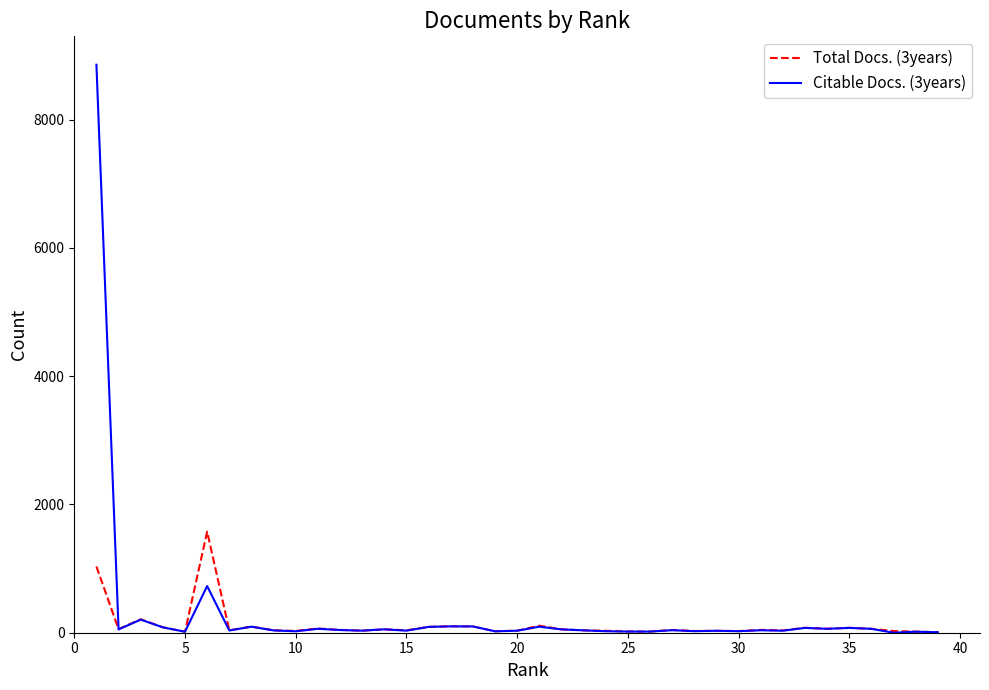

What are all the series names shown in the legend?

Total Docs. (3years), Citable Docs. (3years)